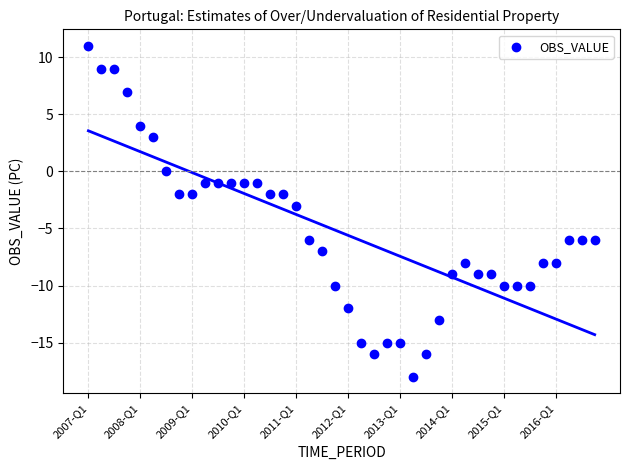

What is the range of Y values (max minus min)?

29